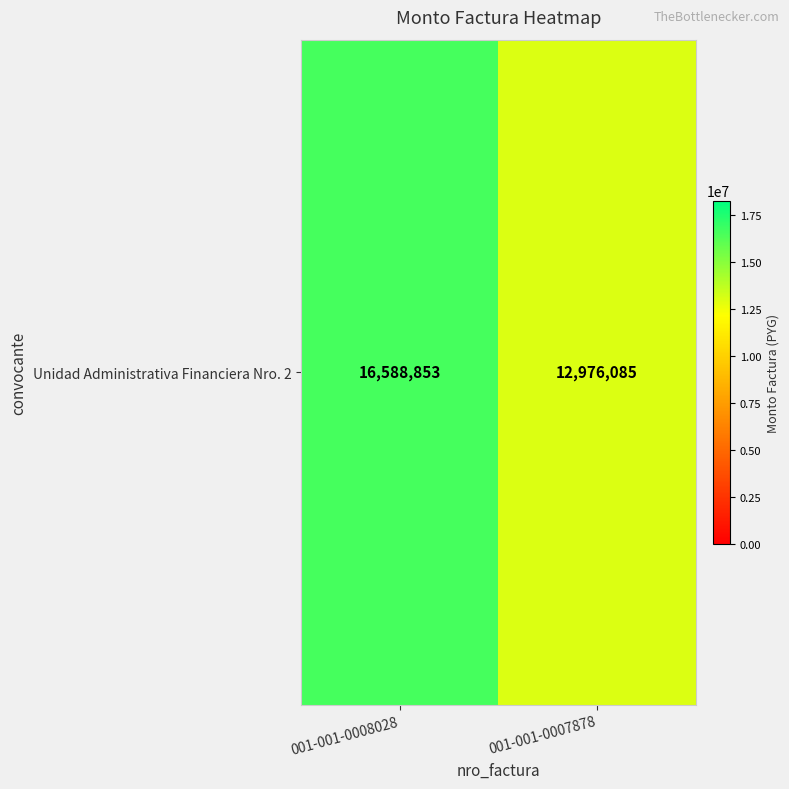

Reading left to right, transcribe all the data shown in this chart.

16588853	12976085